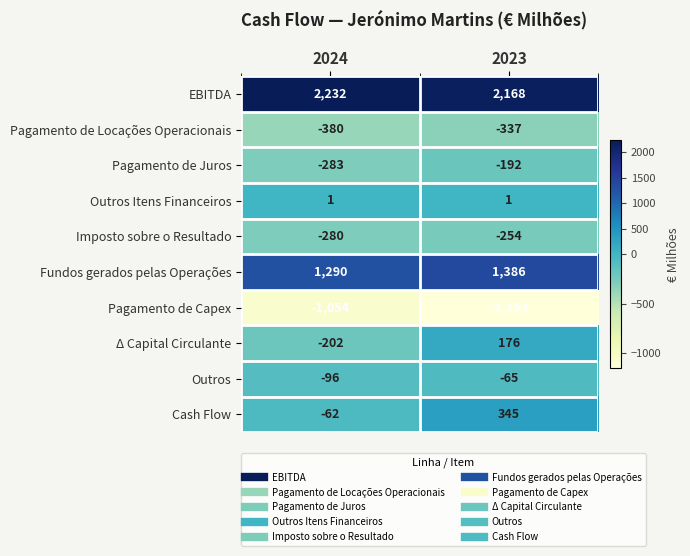

What is the difference between the highest and lowest values at 2024?

3286